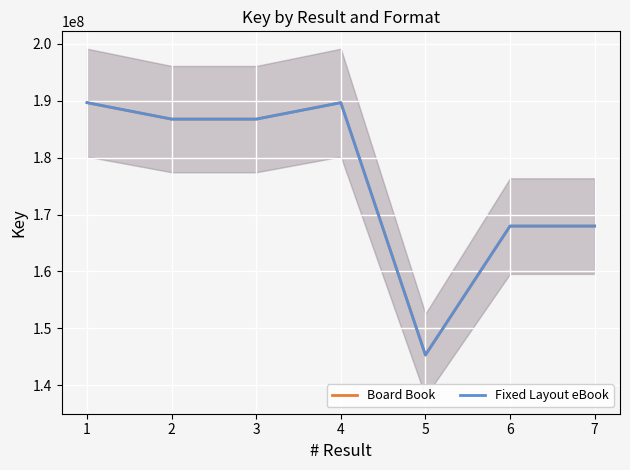

Where does the Fixed Layout eBook series first go above 186784033?

1